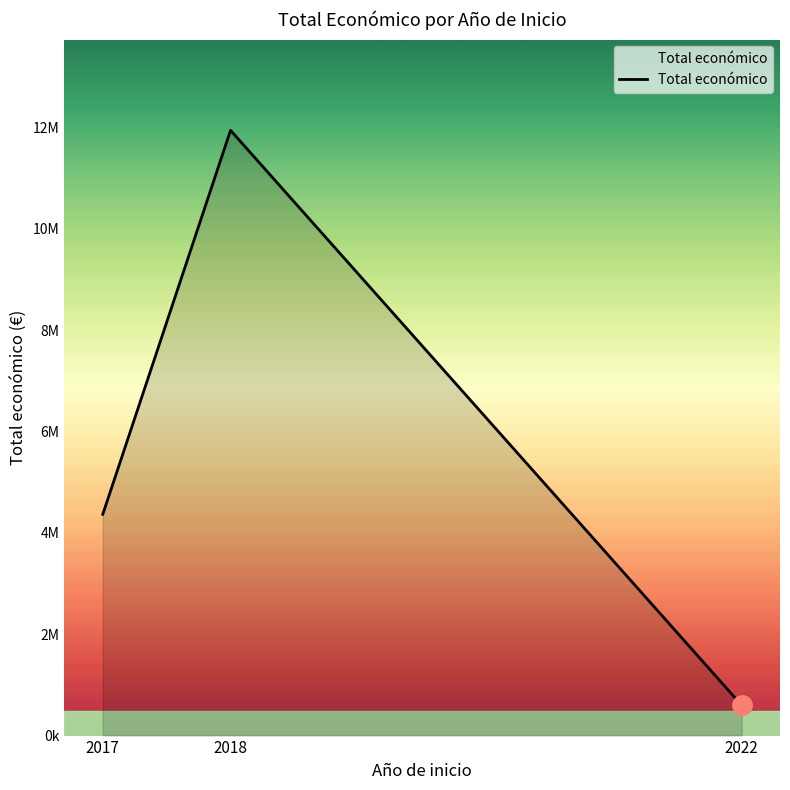

True or false: the data shows 11945473 at 2018.

True